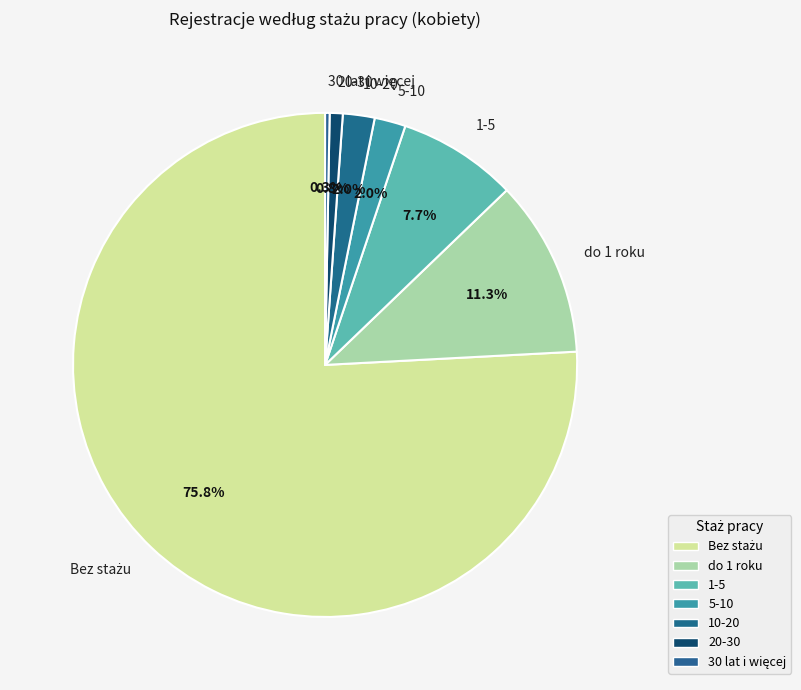

Which has a higher value, 5-10 or 1-5?

1-5